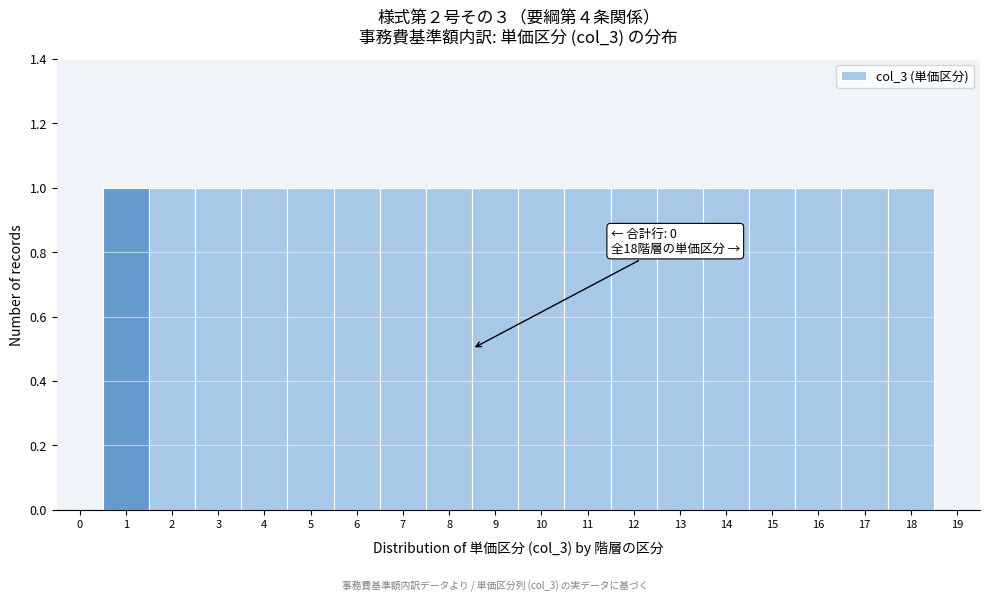

Reading left to right, transcribe all the data shown in this chart.

0=0	1=1	2=1	3=1	4=1	5=1	6=1	7=1	8=1	9=1	10=1	11=1	12=1	13=1	14=1	15=1	16=1	17=1	18=1	19=0